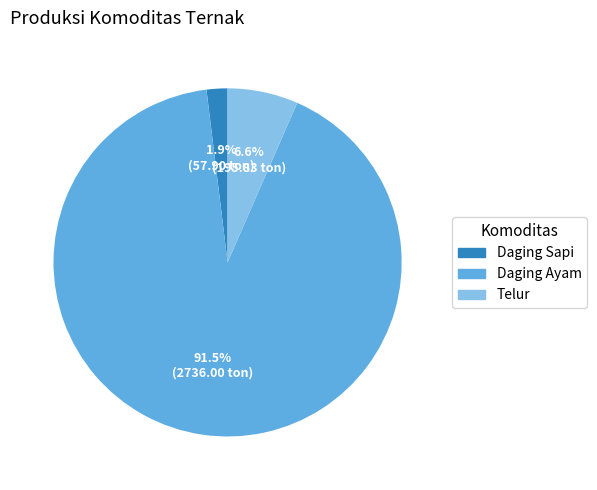

Is there a majority slice in this chart?

Yes